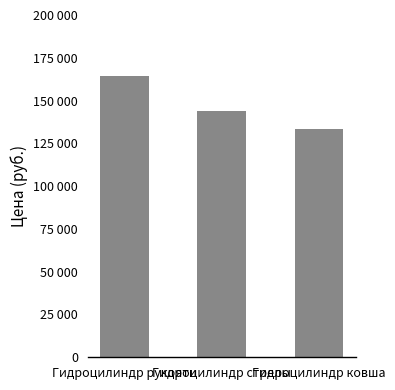

The value at Гидроцилиндр стрелы is 210826. True or false?

False